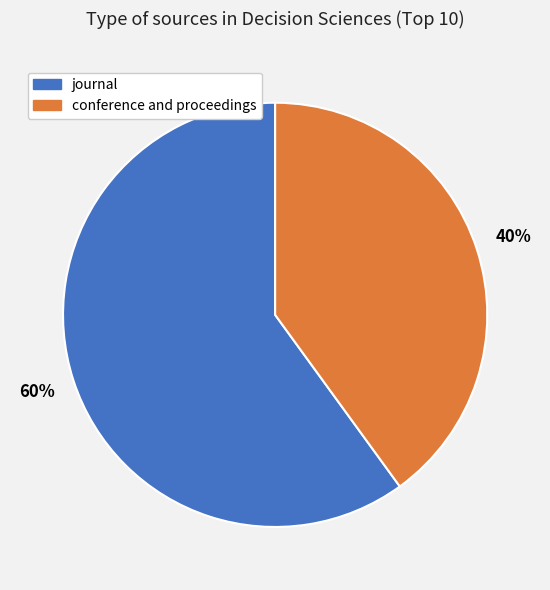

What percentage is the conference and proceedings slice, to the nearest percent?

40%